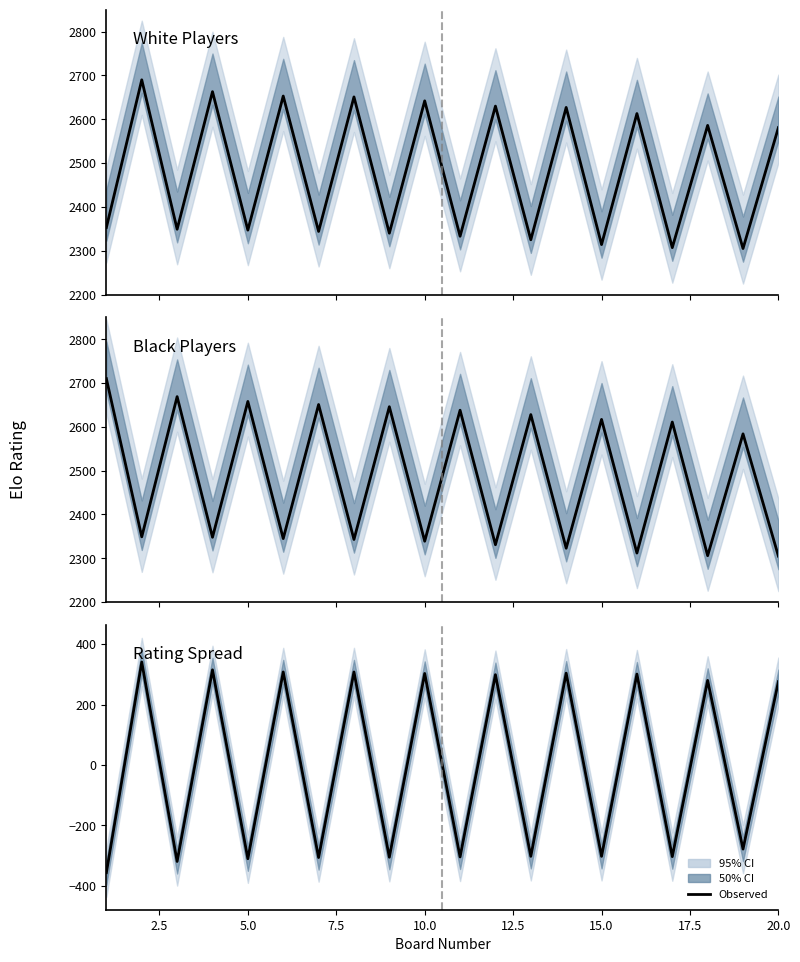

Is the value of Rating Spread at 10 greater than the value of White Rating at 20.0?

No